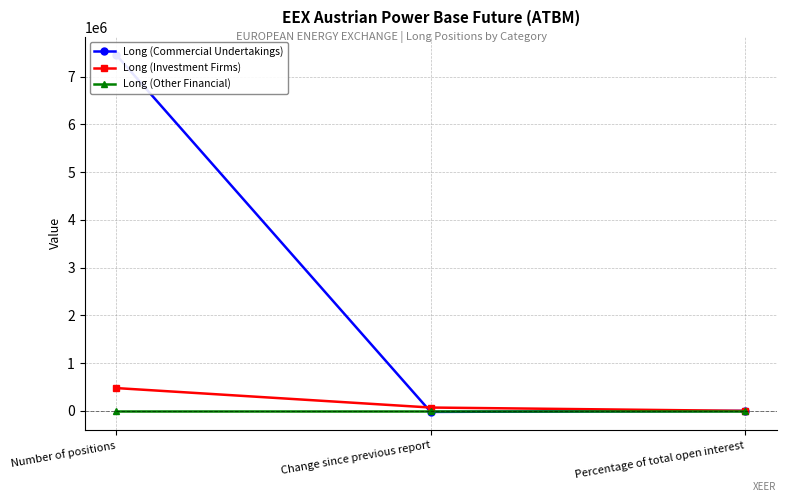

What is the maximum value for Long (Investment Firms)?

478244.0